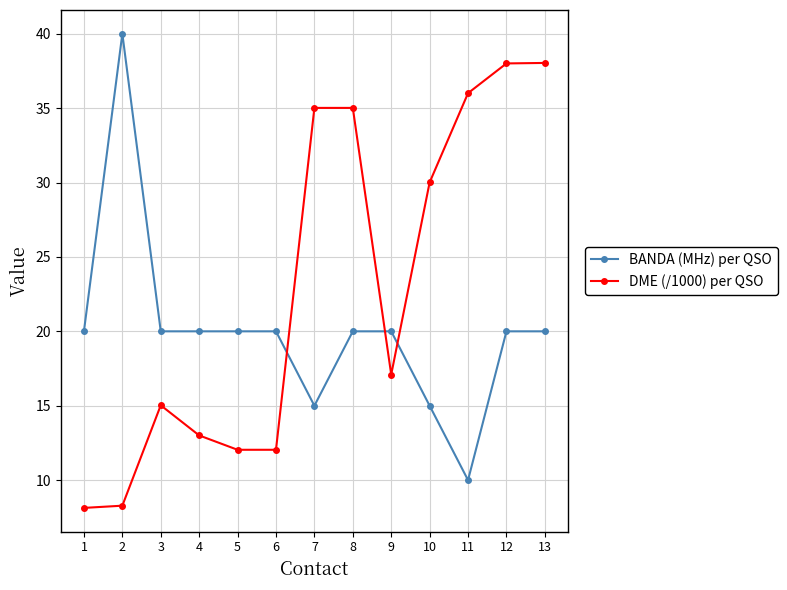

How many lines are shown in the chart?

2